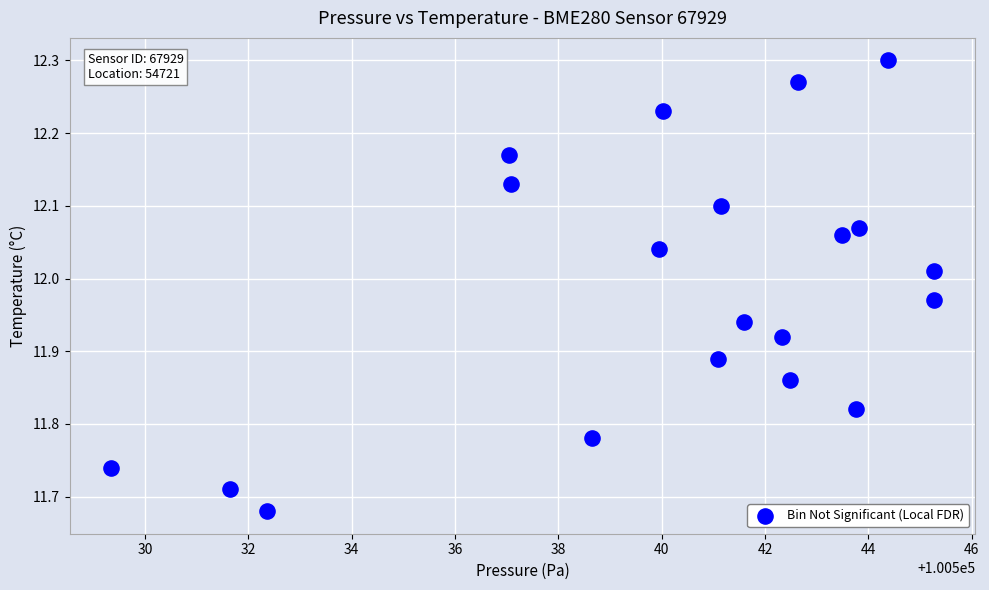

What is the range of X values (max minus min)?

15.9